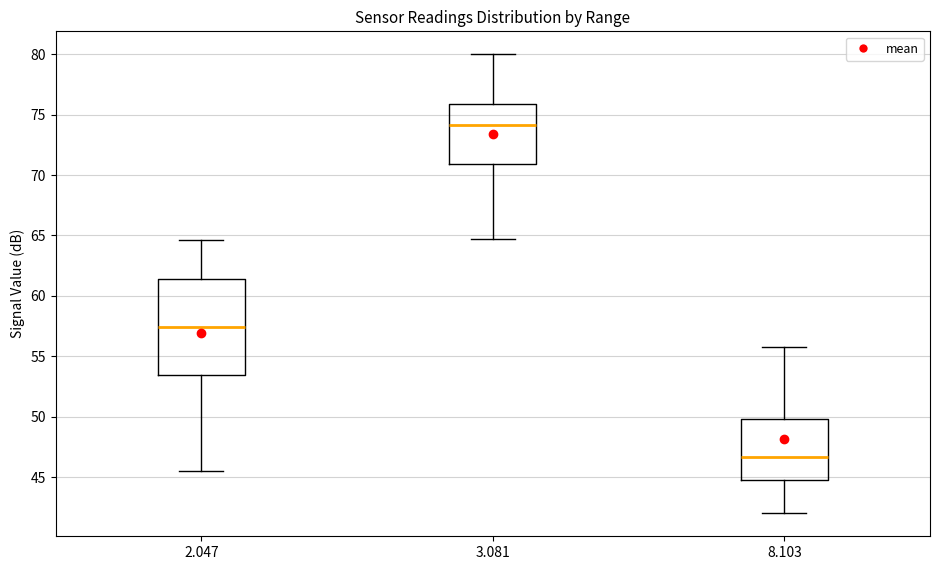

Reading left to right, transcribe this box plot: for each box, give where its median line is, the range the box spans, and where its two whiskers end, as read against the y-axis. The values are not printed on the chart, so give them approximately, as read against the axis.

2.047: median 57.5, box 53.5 to 61.5, whiskers 45.5 to 64.5
3.081: median 74.0, box 71.0 to 76.0, whiskers 64.5 to 80.0
8.103: median 46.5, box 45.0 to 50.0, whiskers 42.0 to 56.0